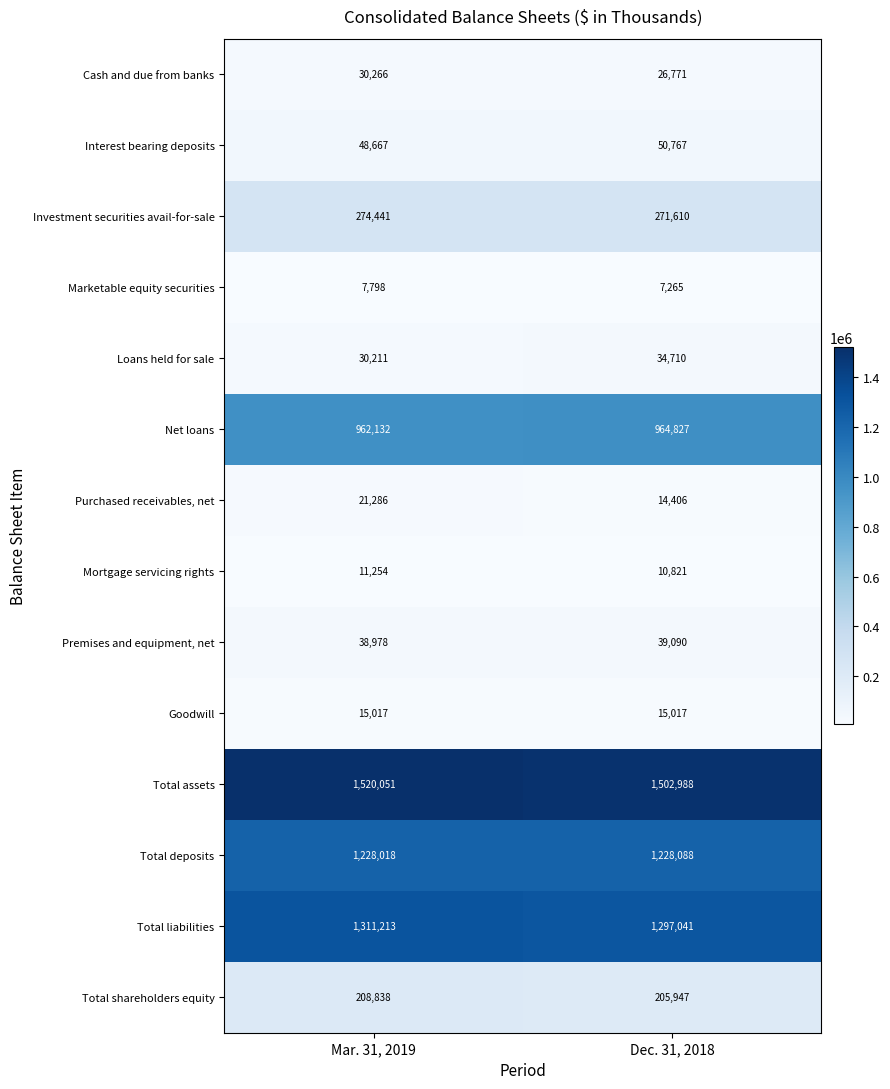

The Investment securities avail-for-sale series shows 381595 at Mar. 31, 2019. True or false?

False